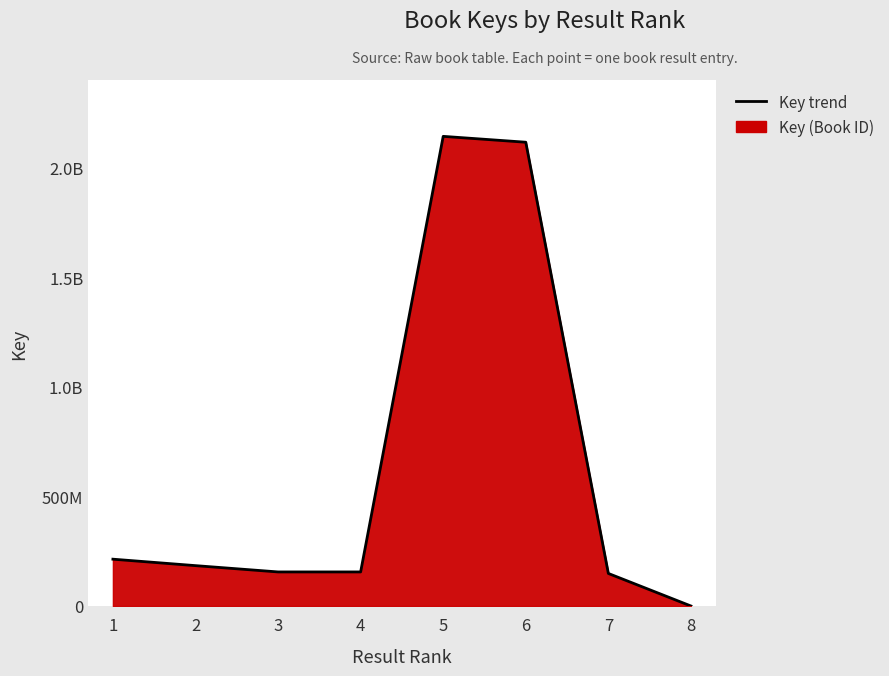

How many interior local peaks (higher than both neighbors) does the data have?

1